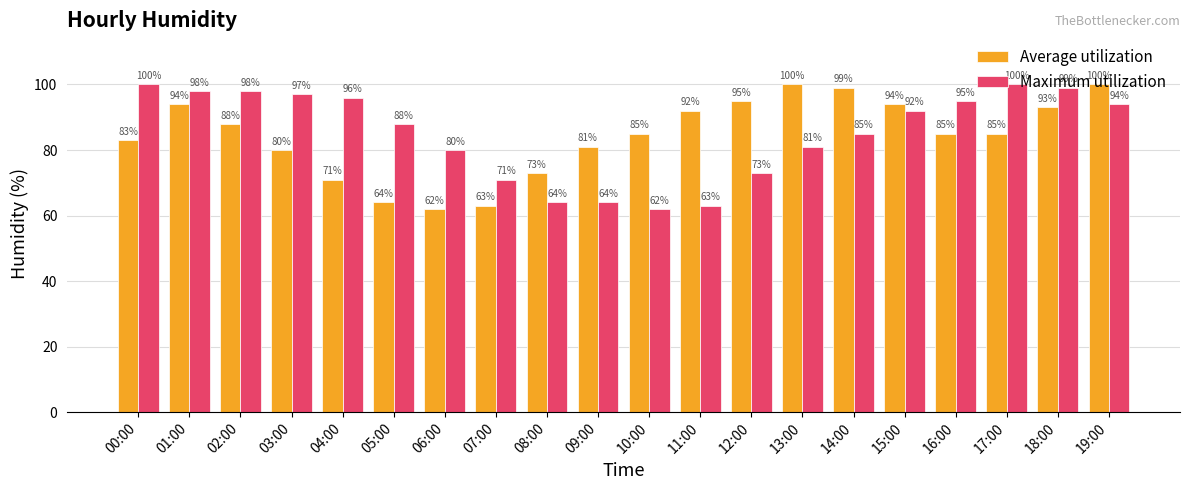

Between 06:00 and 07:00, which series saw the biggest shift?

Maximum utilization